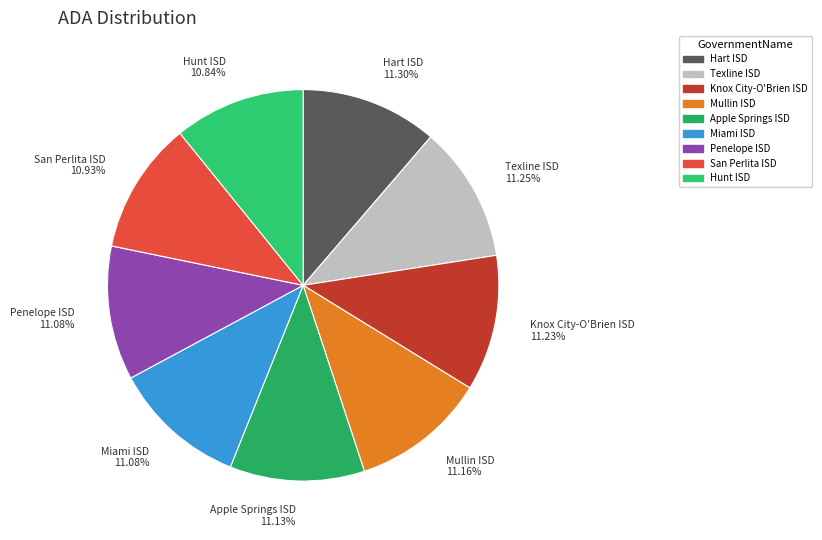

To the nearest percent, what portion does Hunt ISD represent?

11%